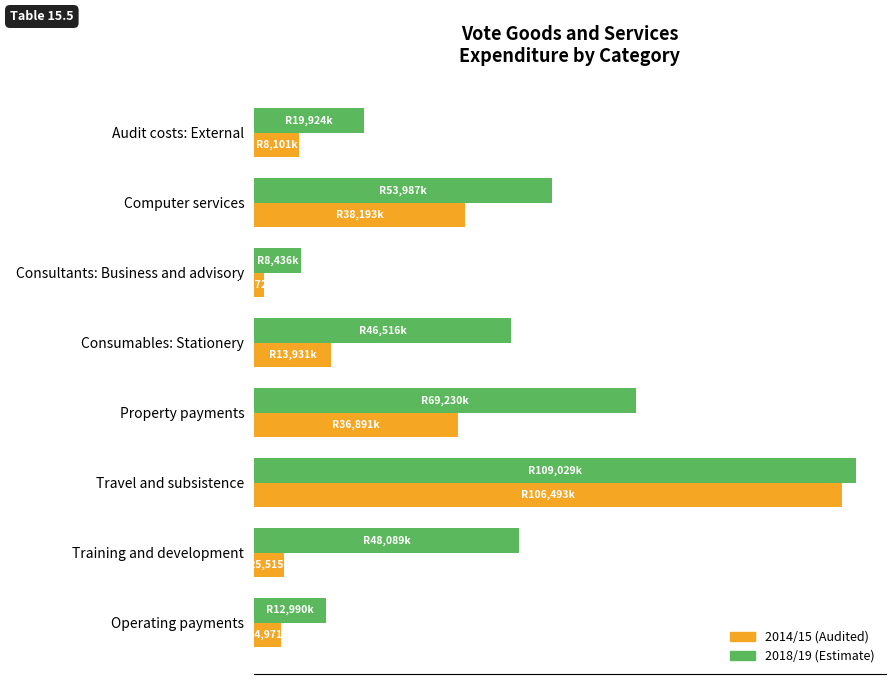

Which series has the widest spread of values?

2014/15 (Audited)